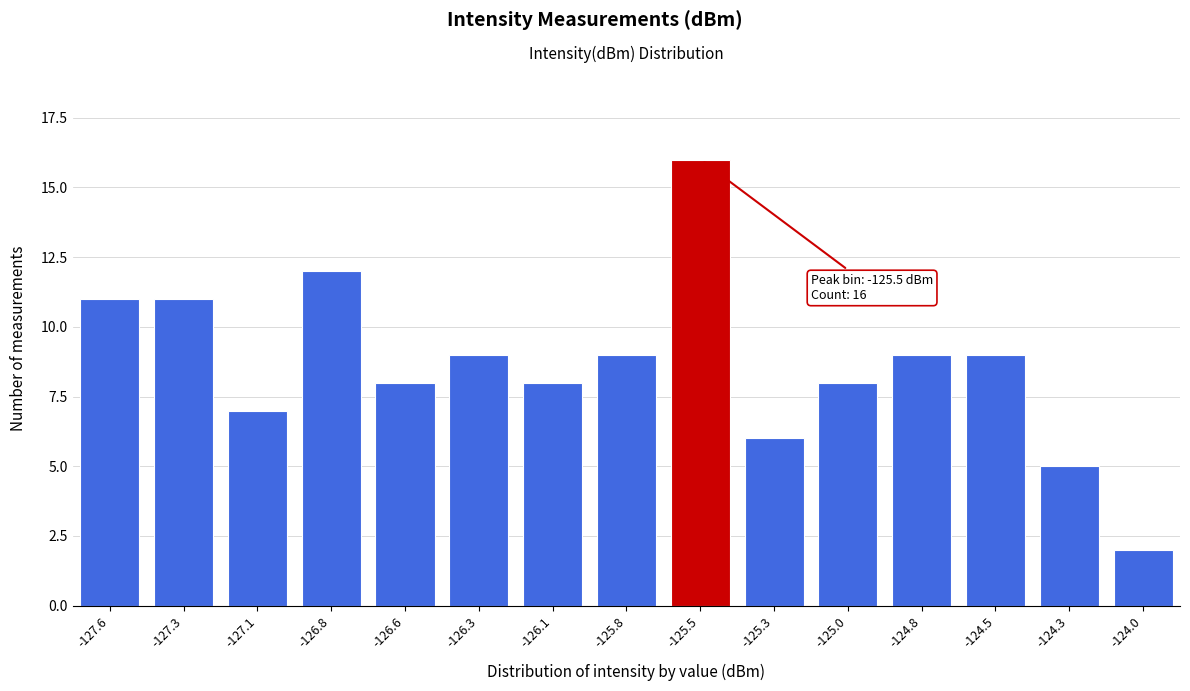

Reading left to right, transcribe all the data shown in this chart.

11	11	7	12	8	9	8	9	16	6	8	9	9	5	2